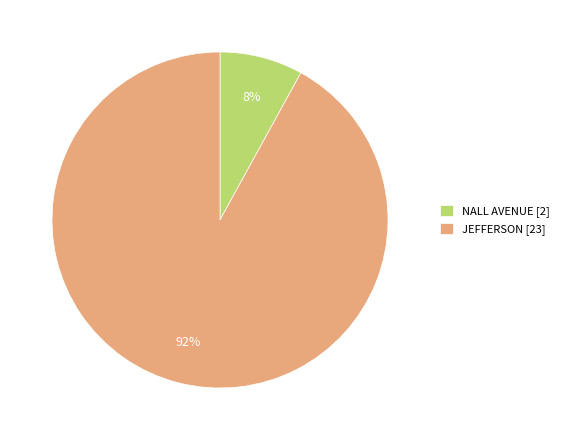

What is the largest slice in the pie chart?

JEFFERSON